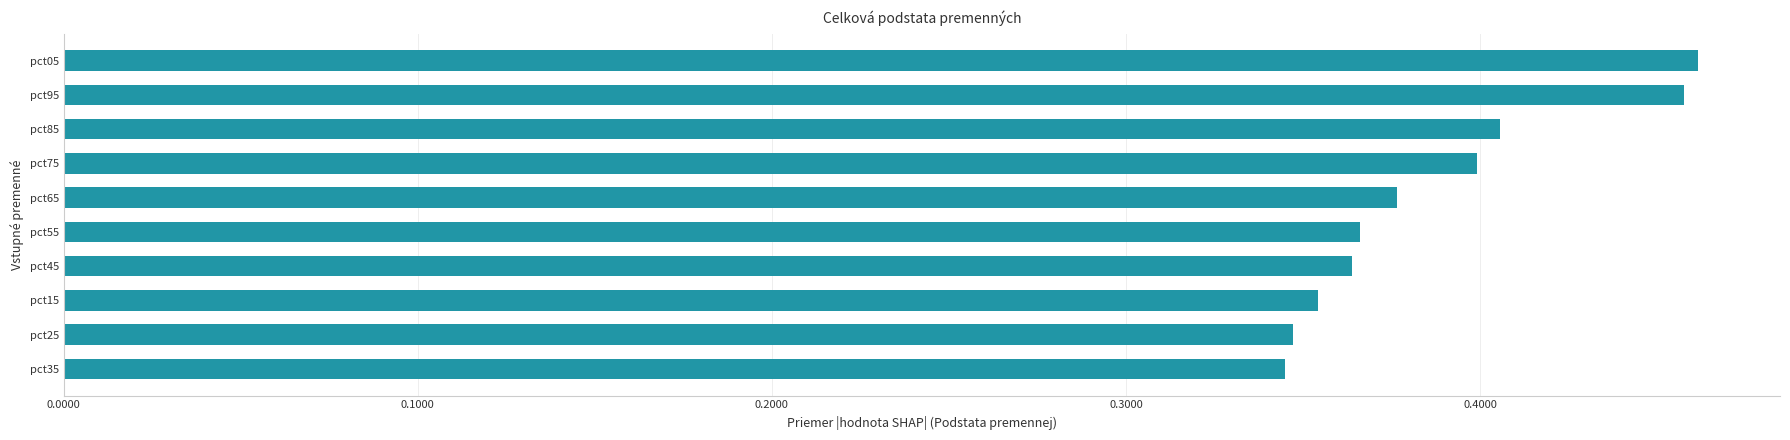

What is the sum of all values?

3.9